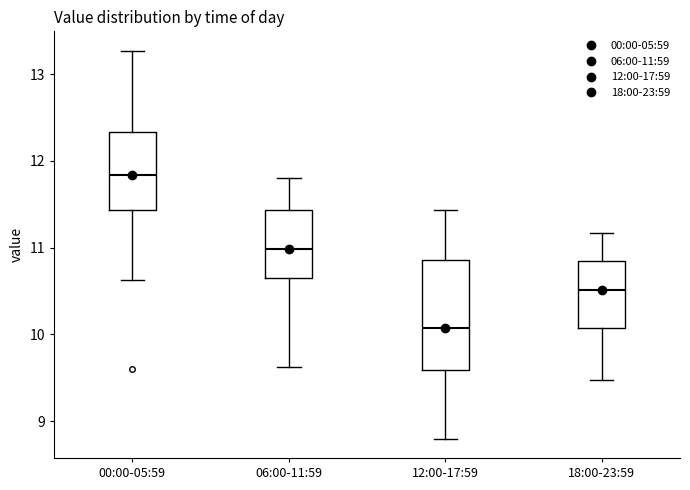

Which box's median line is the highest?

00:00-05:59